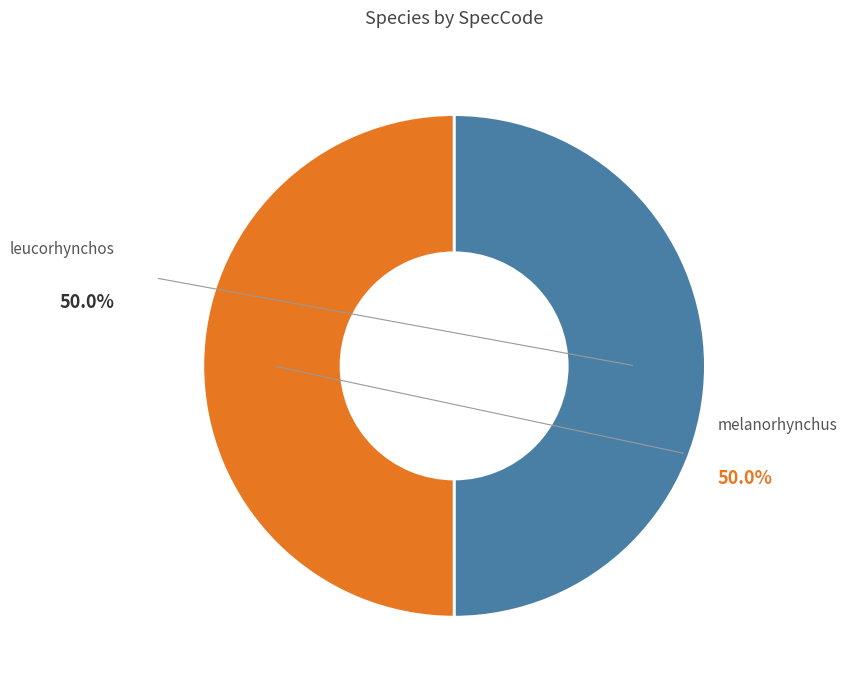

Rank the categories by value from lowest to highest.

leucorhynchos, melanorhynchus